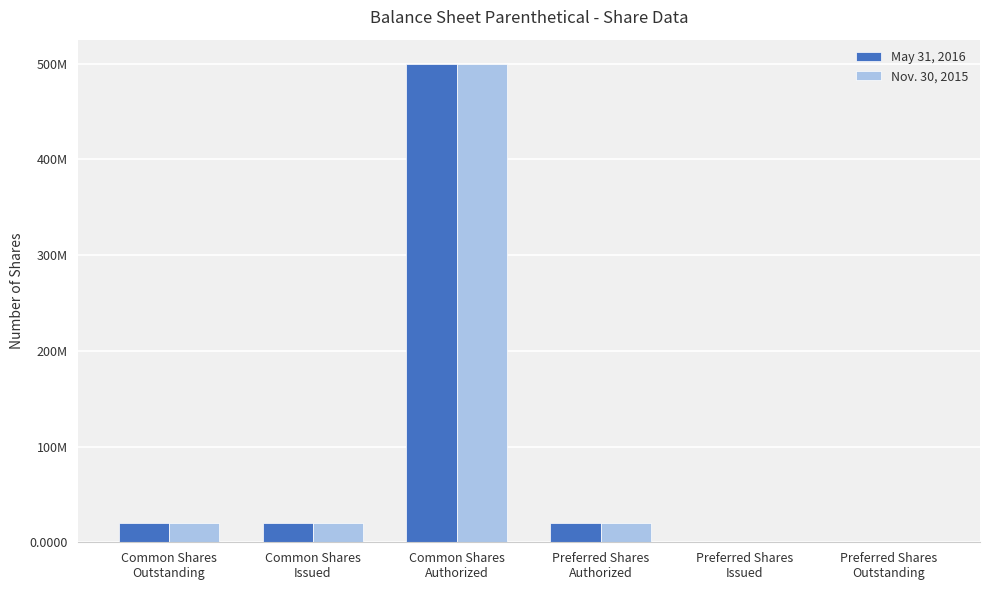

Which has a higher value, Preferred Shares
Issued or Preferred Shares
Outstanding?

Preferred Shares
Issued